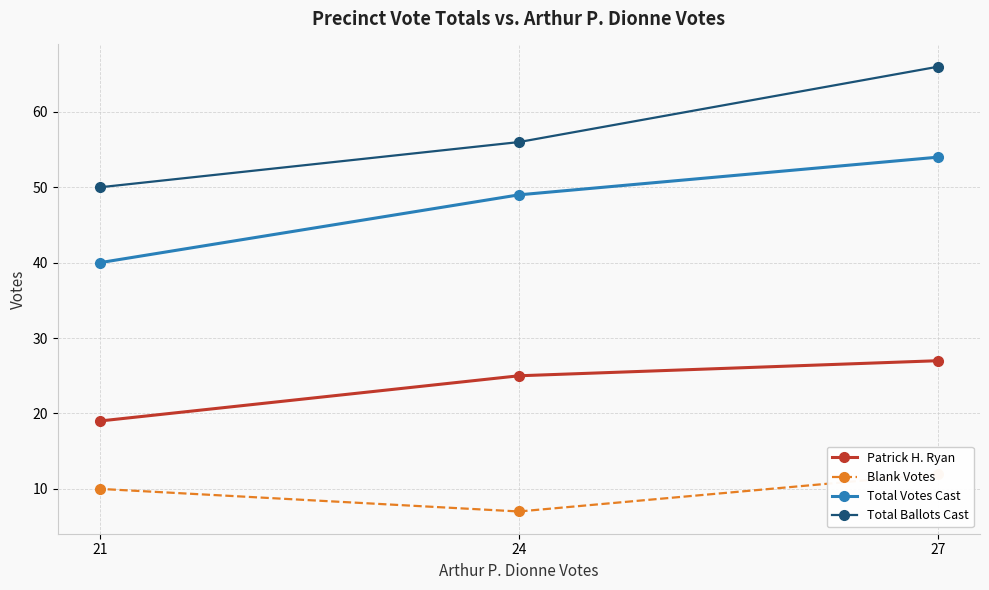

Count the number of data series in this chart.

4